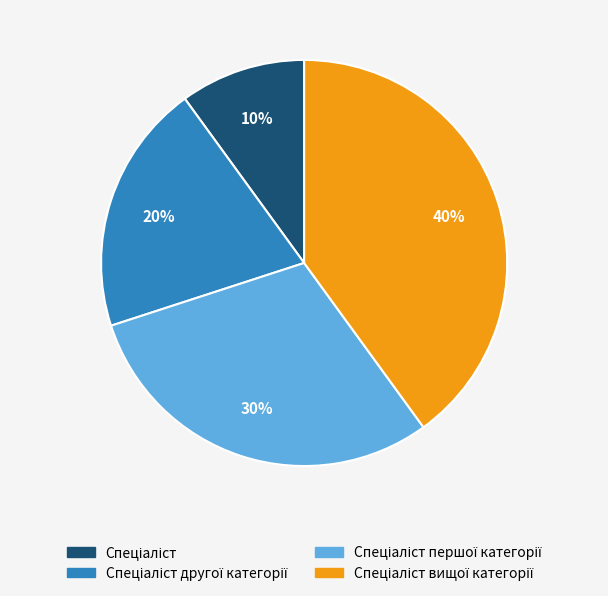

To the nearest percent, what is the average slice percentage?

25%